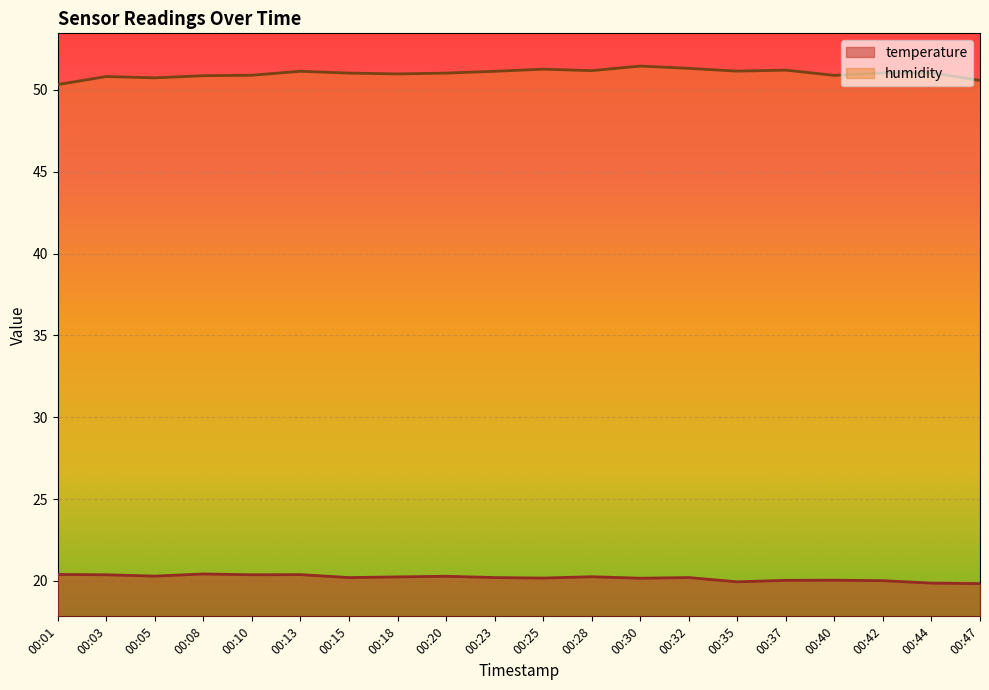

At which category does temperature reach its first local peak?

00:08